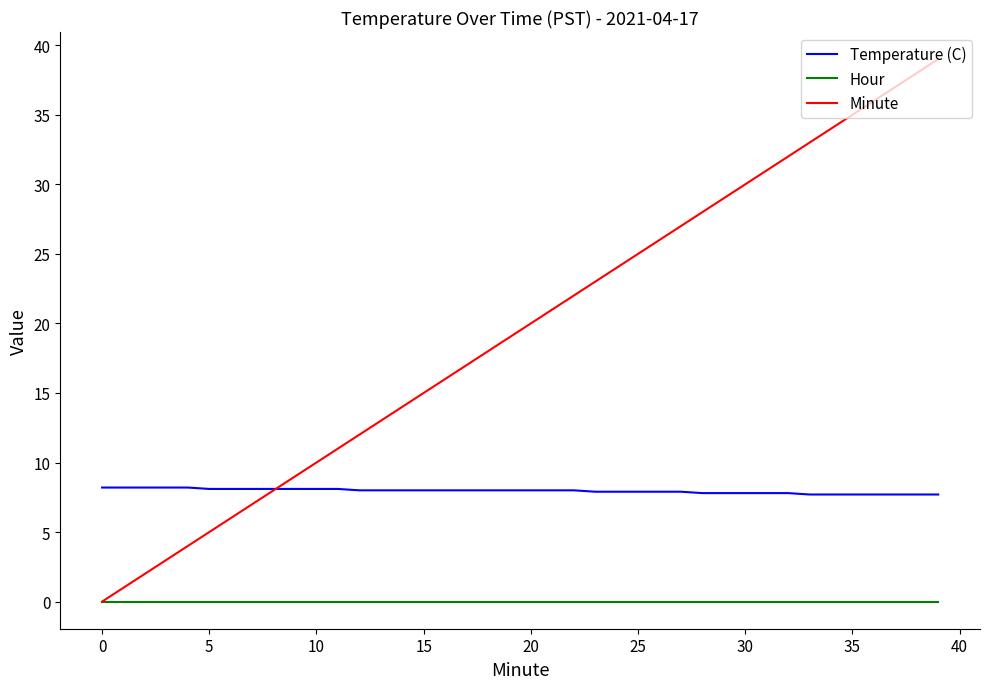

What is the highest value of the Minute series?

39.0